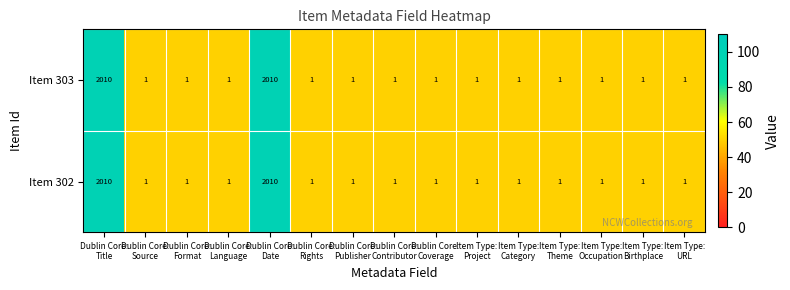

Reading right to left, what are all the values shown in this chart?

Item 303: 1	1	1	1	1	1	1	1	1	1	2010	1	1	1	2010
Item 302: 1	1	1	1	1	1	1	1	1	1	2010	1	1	1	2010